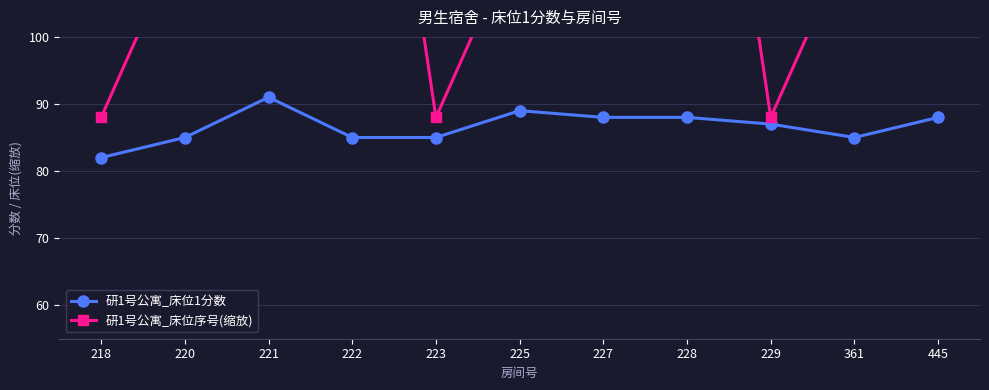

What is the sum of all 研1号公寓_床位1分数 values?

953